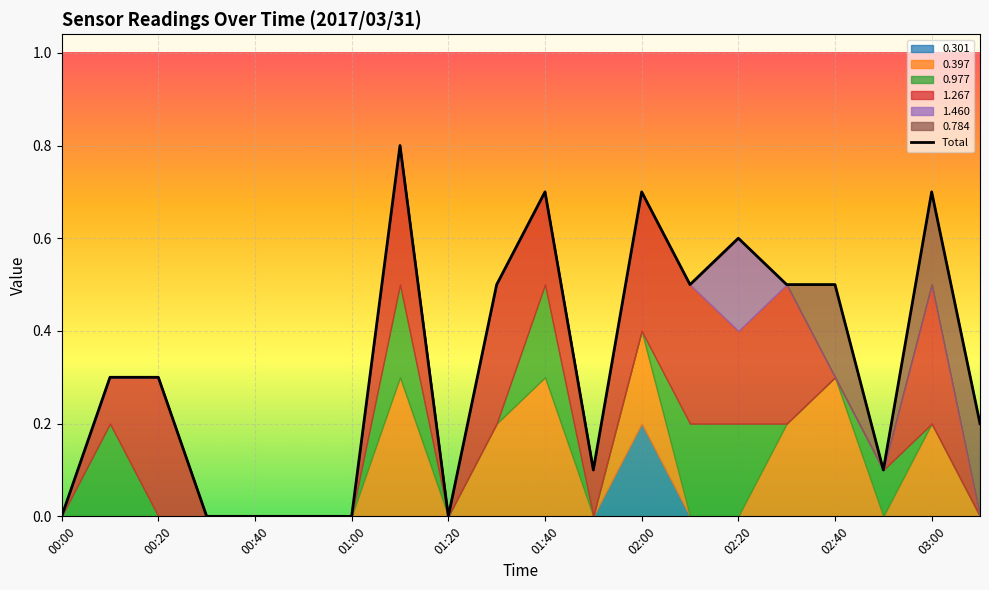

What is the difference between the second highest and second lowest values?

0.7